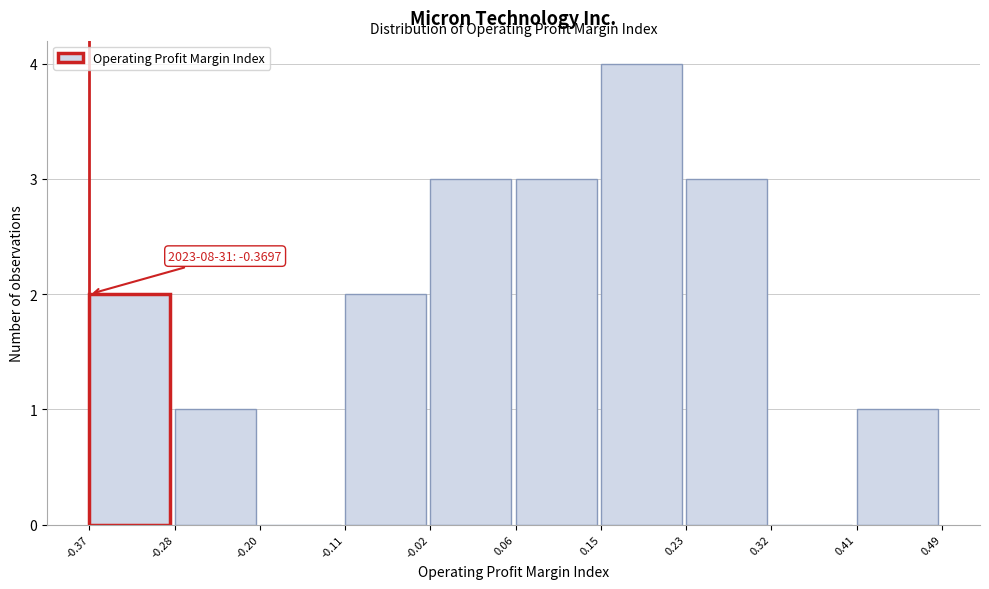

Over which range of the x-axis is the bar tallest?

0.15 to 0.23